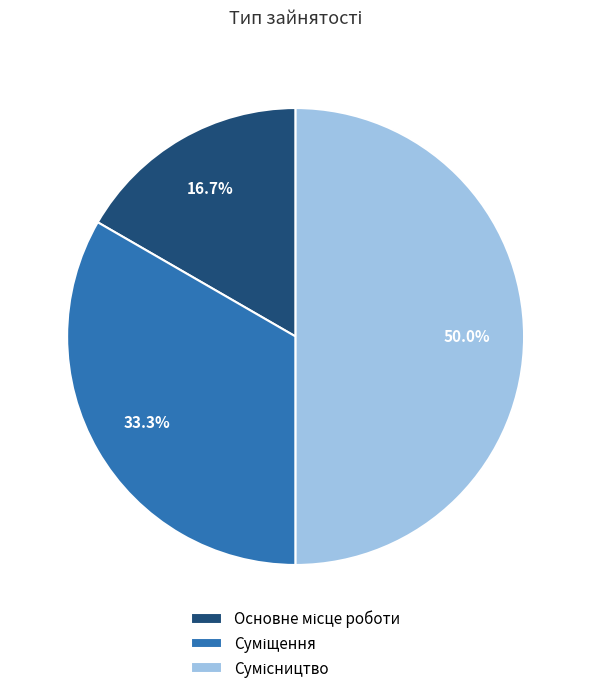

What percentage is the Основне місце роботи slice, to the nearest percent?

17%